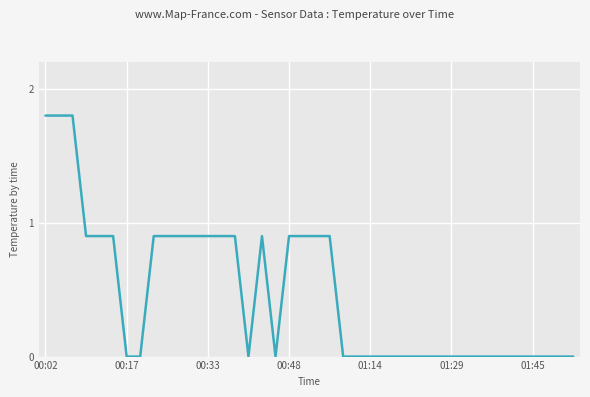

Reading left to right, list all the values displayed in this chart.

1.8	1.8	1.8	0.9	0.9	0.9	0.0	0.0	0.9	0.9	0.9	0.9	0.9	0.9	0.9	0.0	0.9	0.0	0.9	0.9	0.9	0.9	0.0	0.0	0.0	0.0	0.0	0.0	0.0	0.0	0.0	0.0	0.0	0.0	0.0	0.0	0.0	0.0	0.0	0.0